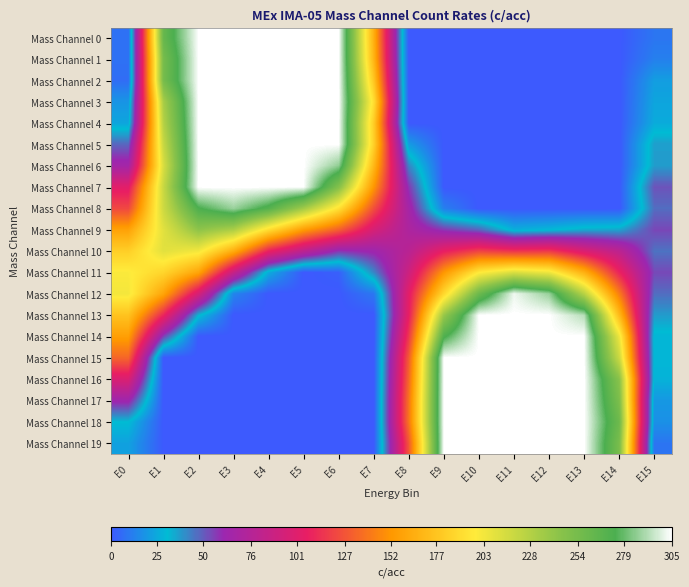

Rank the series by their maximum value, from highest to lowest.

Mass Channel 0, Mass Channel 1, Mass Channel 2, Mass Channel 3, Mass Channel 4, Mass Channel 5, Mass Channel 6, Mass Channel 7, Mass Channel 13, Mass Channel 14, Mass Channel 15, Mass Channel 16, Mass Channel 17, Mass Channel 18, Mass Channel 19, Mass Channel 12, Mass Channel 8, Mass Channel 9, Mass Channel 11, Mass Channel 10